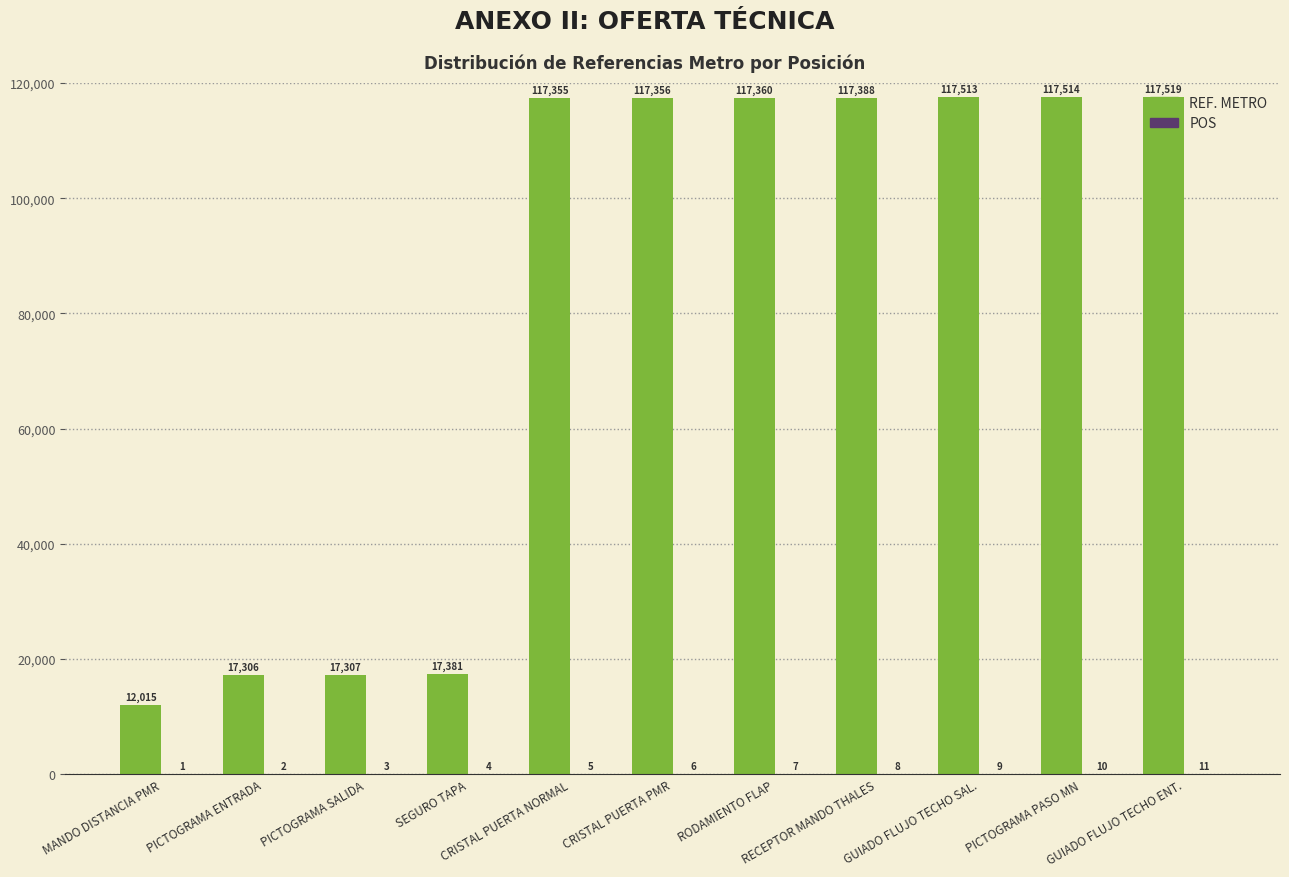

What is the sum of all REF. METRO values?

886014